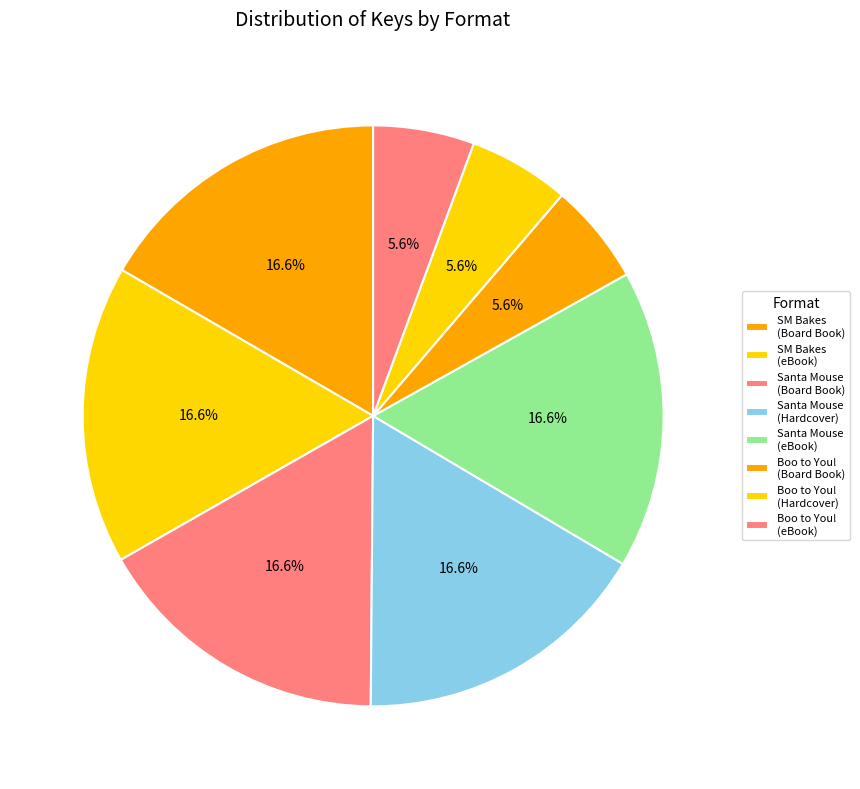

Combined, do Santa Mouse (Hardcover) and Santa Mouse (Board Book) account for over 50%?

No